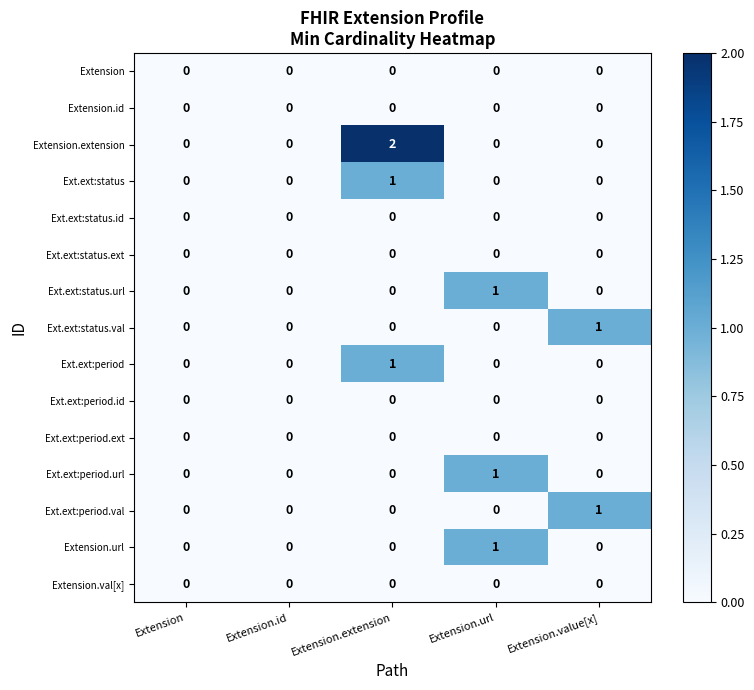

Which category has the highest value in the Ext.ext:period series?

Extension.extension